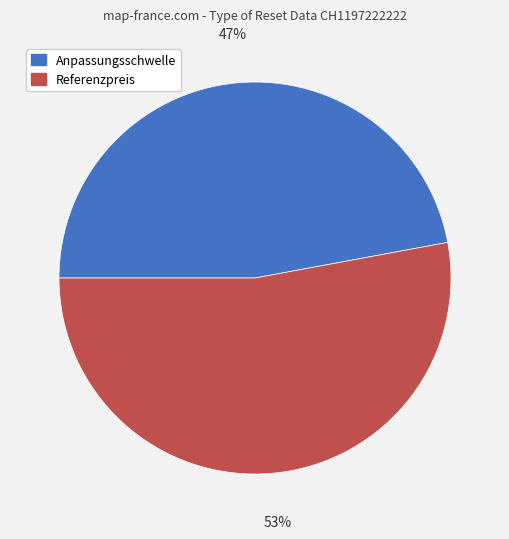

Do Anpassungsschwelle and Referenzpreis together represent more than half of the pie?

Yes